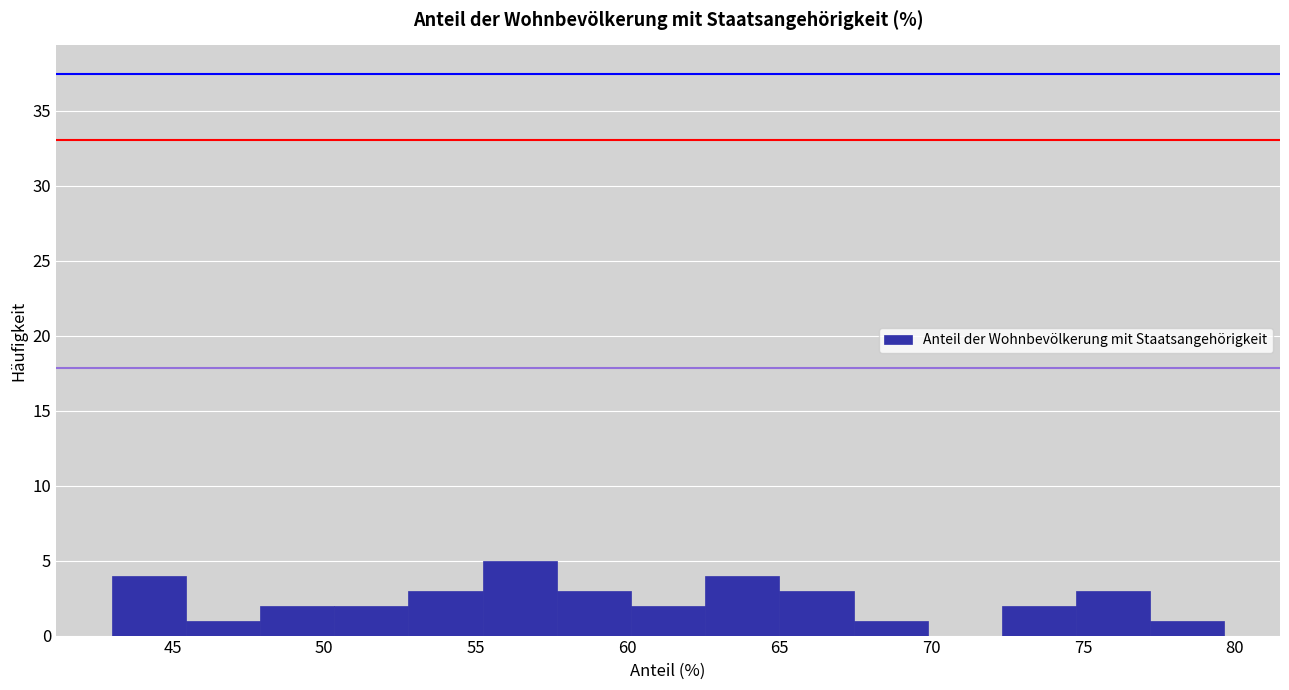

Which range on the x-axis has the tallest bar?

55.0 to 57.5